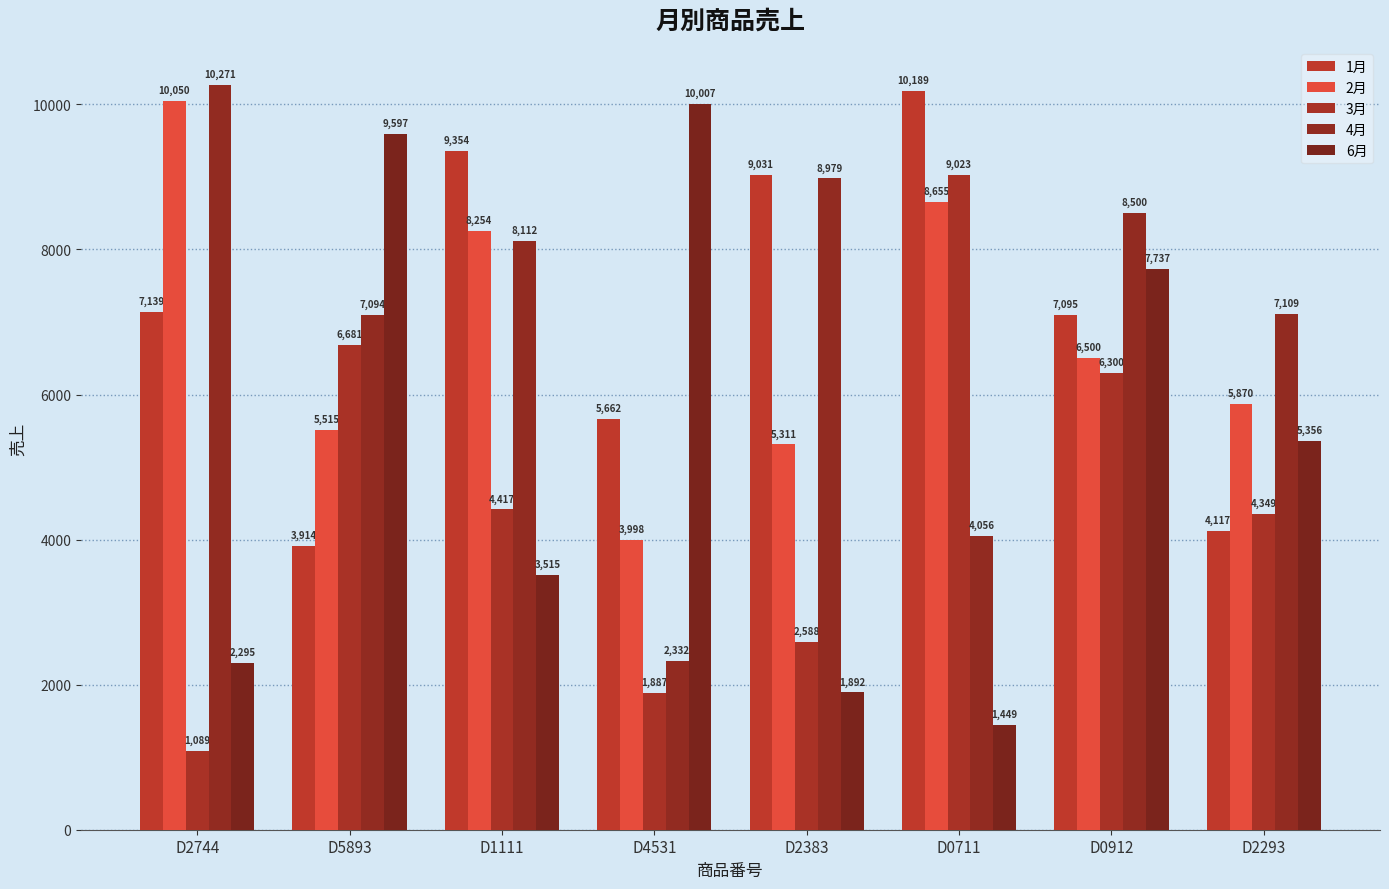

The value of 4月 at D2293 is 4841. True or false?

False